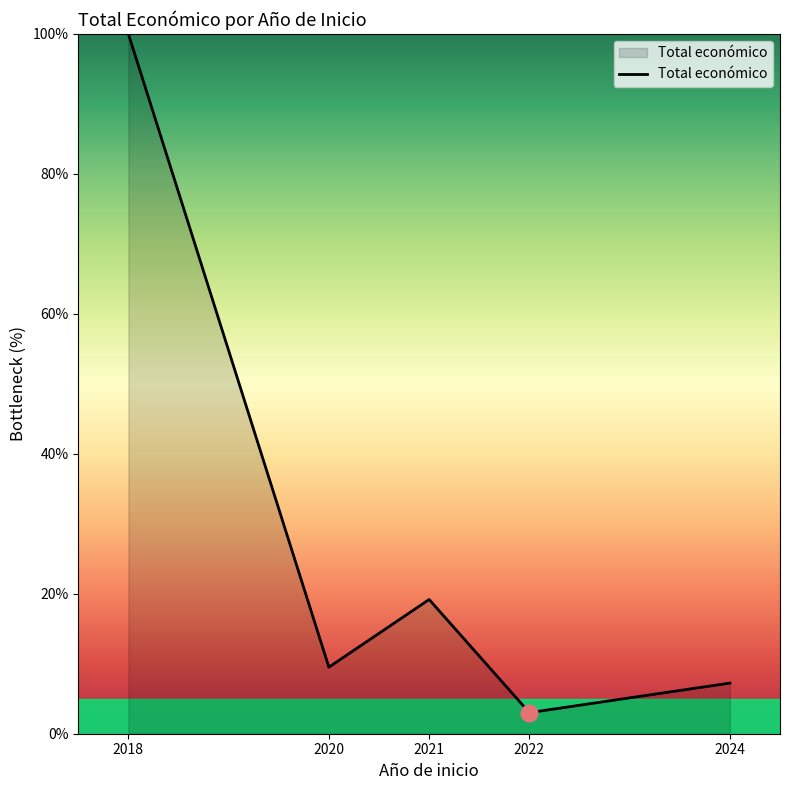

At which category does the data reach its first local peak?

2021